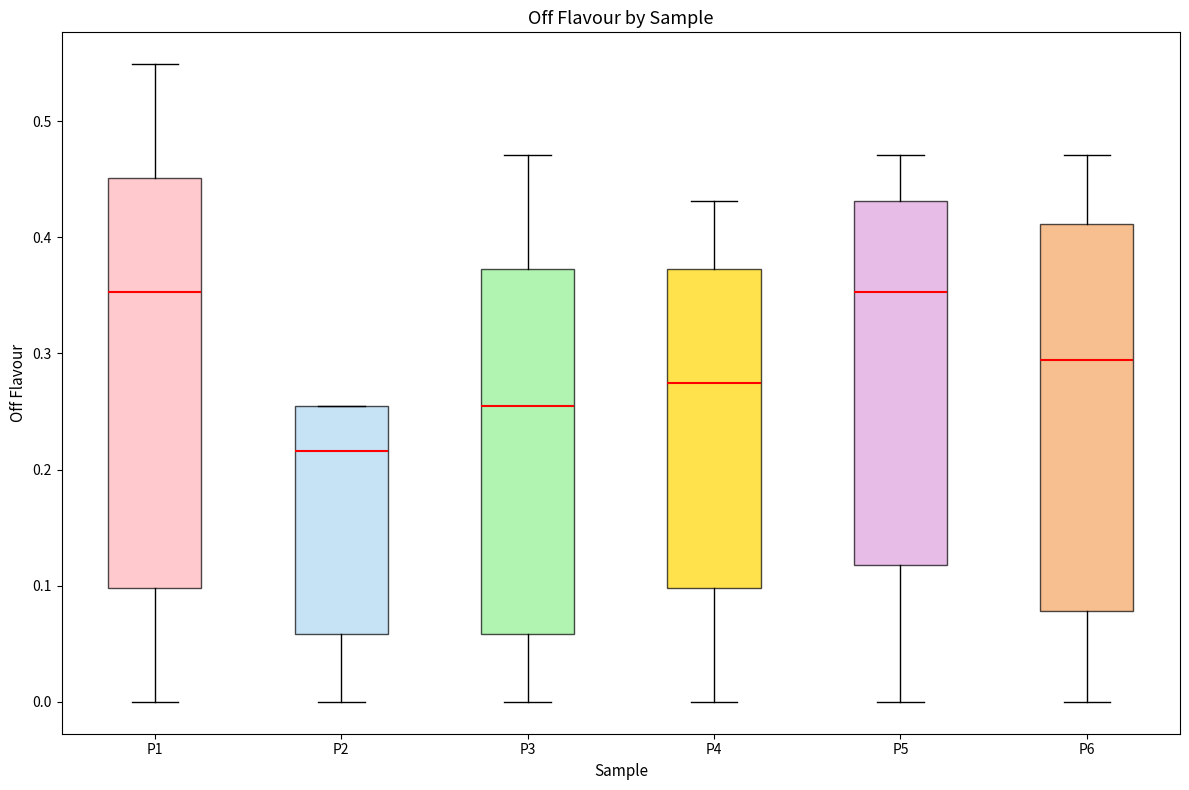

Comparing the boxes themselves (not the whiskers), which one is the tallest?

P1